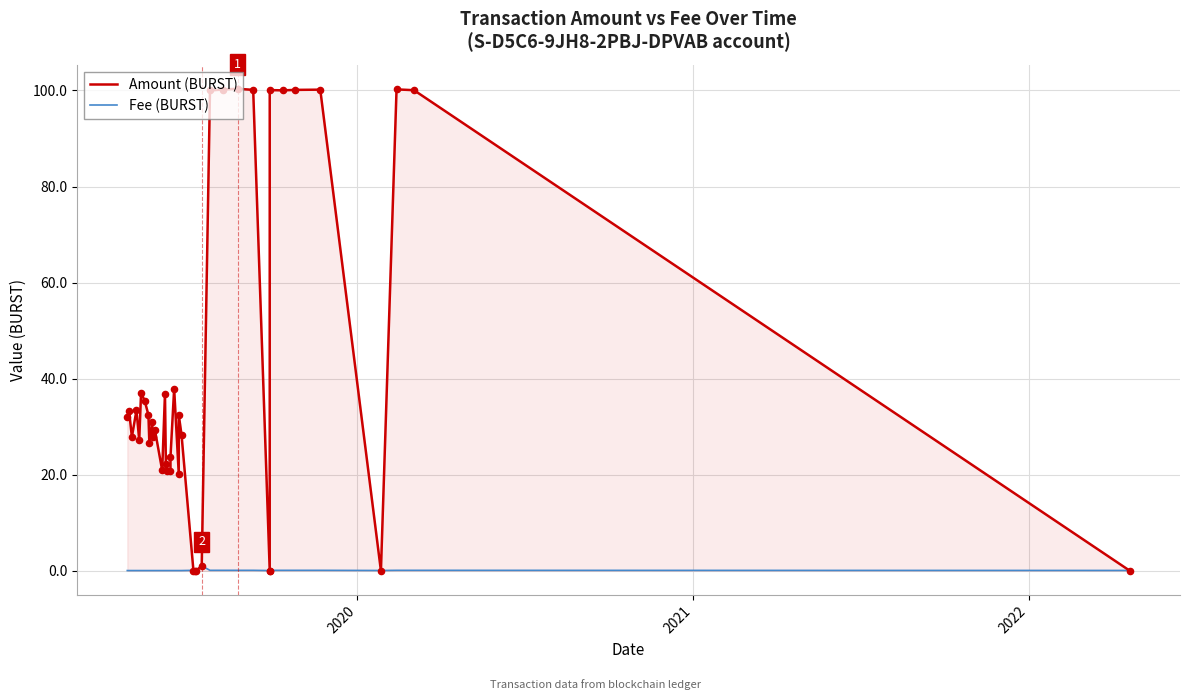

Is the value of Fee (BURST) at 15 greater than the value of Amount (BURST) at 7?

No